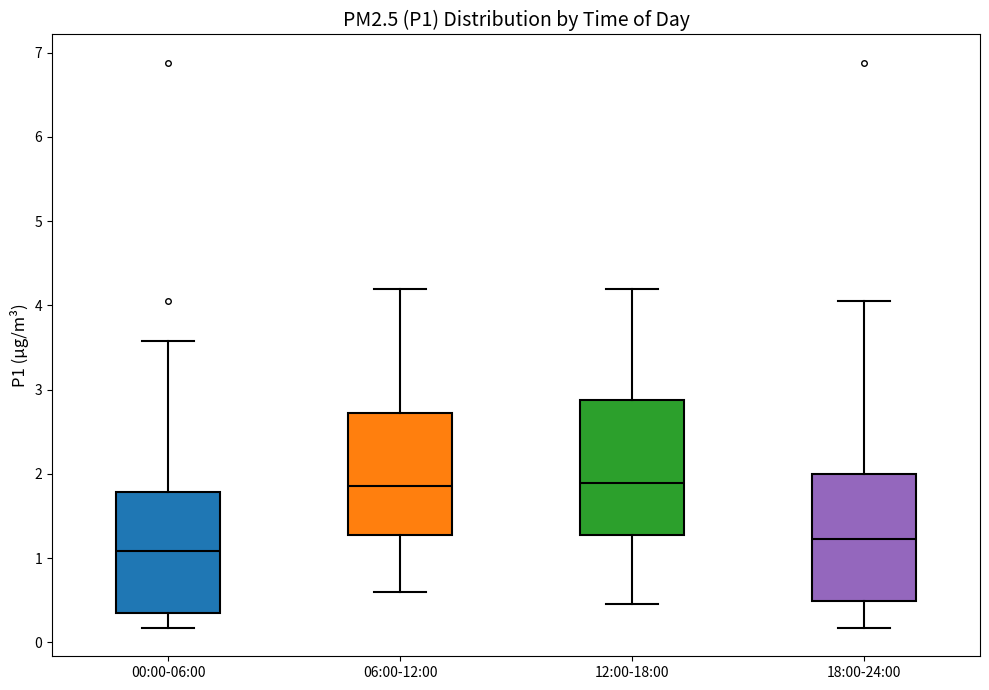

Reading left to right, transcribe this box plot: for each box, give where its median line is, the range the box spans, and where its two whiskers end, as read against the y-axis. The values are not printed on the chart, so give them approximately, as read against the axis.

00:00-06:00: median 1.1, box 0.3 to 1.8, whiskers 0.2 to 3.6
06:00-12:00: median 1.9, box 1.3 to 2.7, whiskers 0.6 to 4.2
12:00-18:00: median 1.9, box 1.3 to 2.9, whiskers 0.5 to 4.2
18:00-24:00: median 1.2, box 0.5 to 2.0, whiskers 0.2 to 4.1